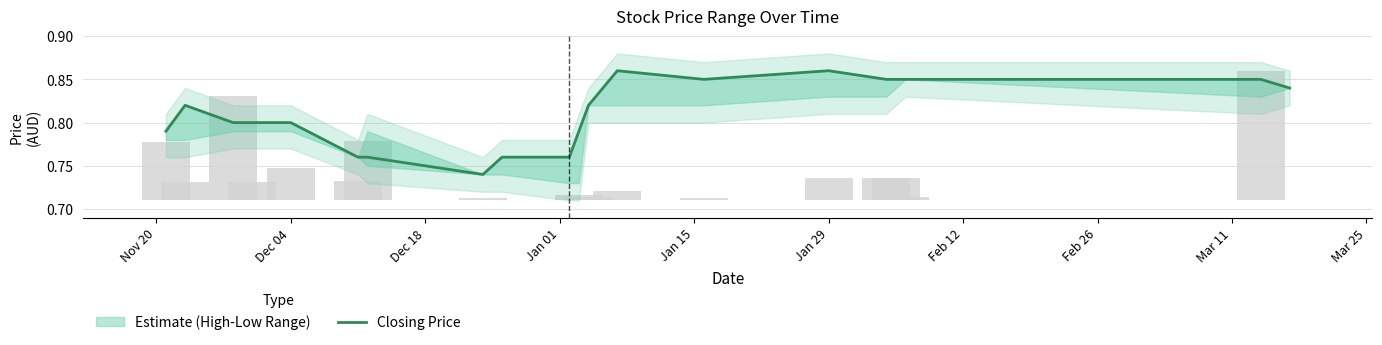

The chart shows a value of 0.9 at Jan 29. True or false?

True